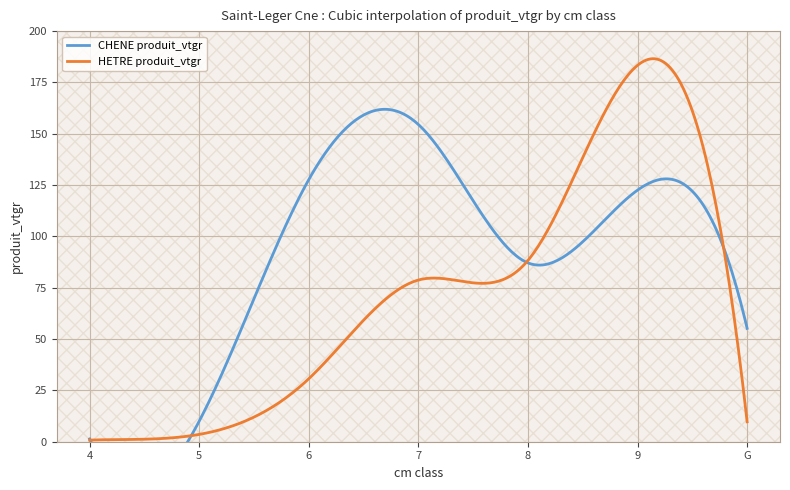

What is the sum of the HETRE produit_vtgr values at 7 and 5?

82.3